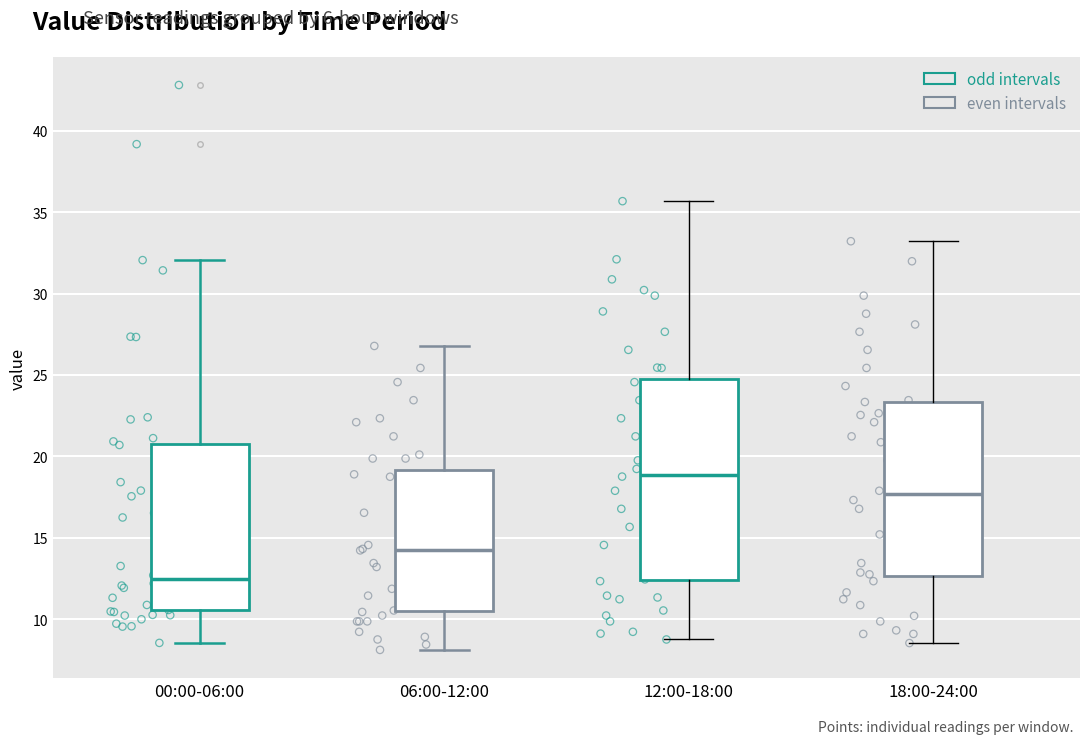

Reading left to right, read every box against the y-axis: the position of its median line, the range the box covers, and the ends of its whiskers. The values are not printed on the chart, so give them approximately, as read against the axis.

00:00-06:00: median 12.5, box 10.5 to 21.0, whiskers 8.5 to 32.0
06:00-12:00: median 14.5, box 10.5 to 19.0, whiskers 8.0 to 27.0
12:00-18:00: median 19.0, box 12.5 to 25.0, whiskers 9.0 to 35.5
18:00-24:00: median 17.5, box 12.5 to 23.5, whiskers 8.5 to 33.0